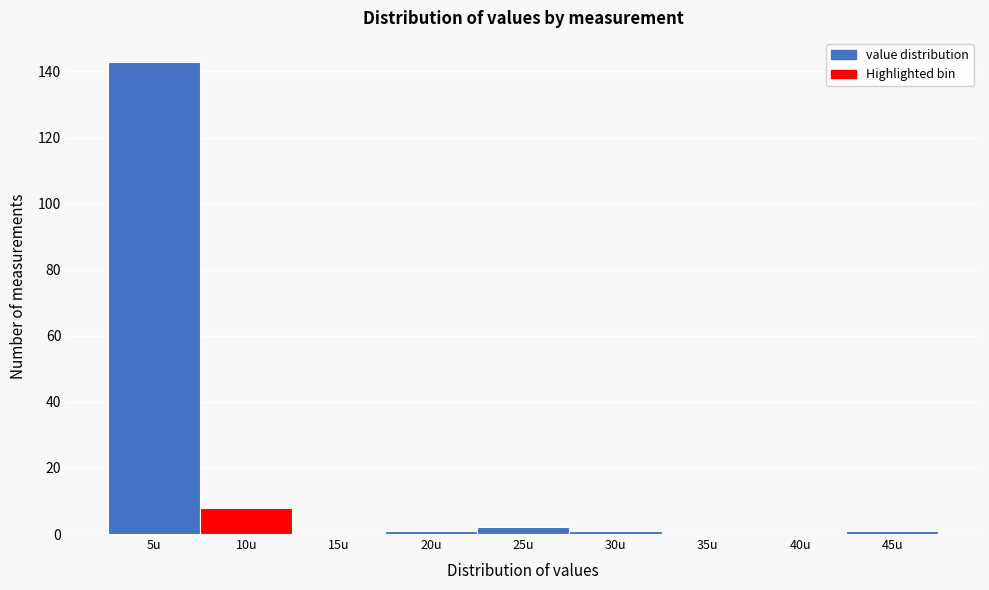

Reading right to left, extract all data points from this chart.

45u=1	40u=0	35u=0	30u=1	25u=2	20u=1	15u=0	10u=8	5u=143